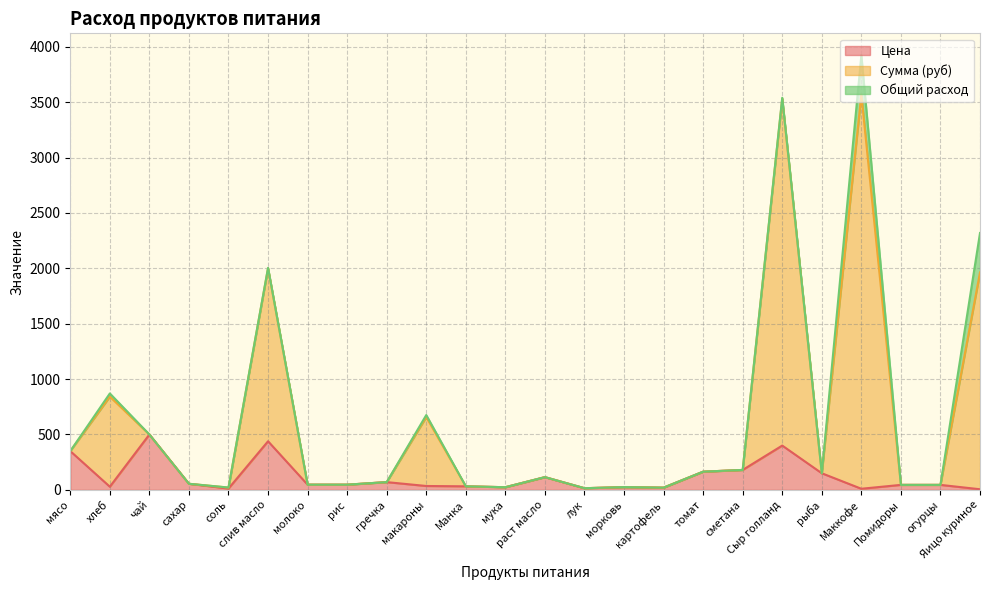

At how many categories does at least one series exceed 2638?

2